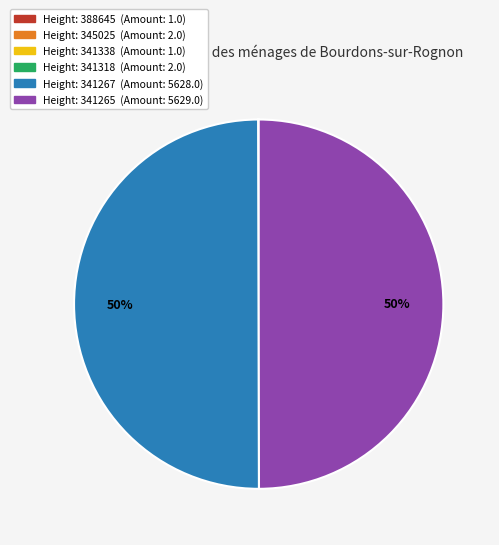

To the nearest percent, what is the average slice percentage?

17%